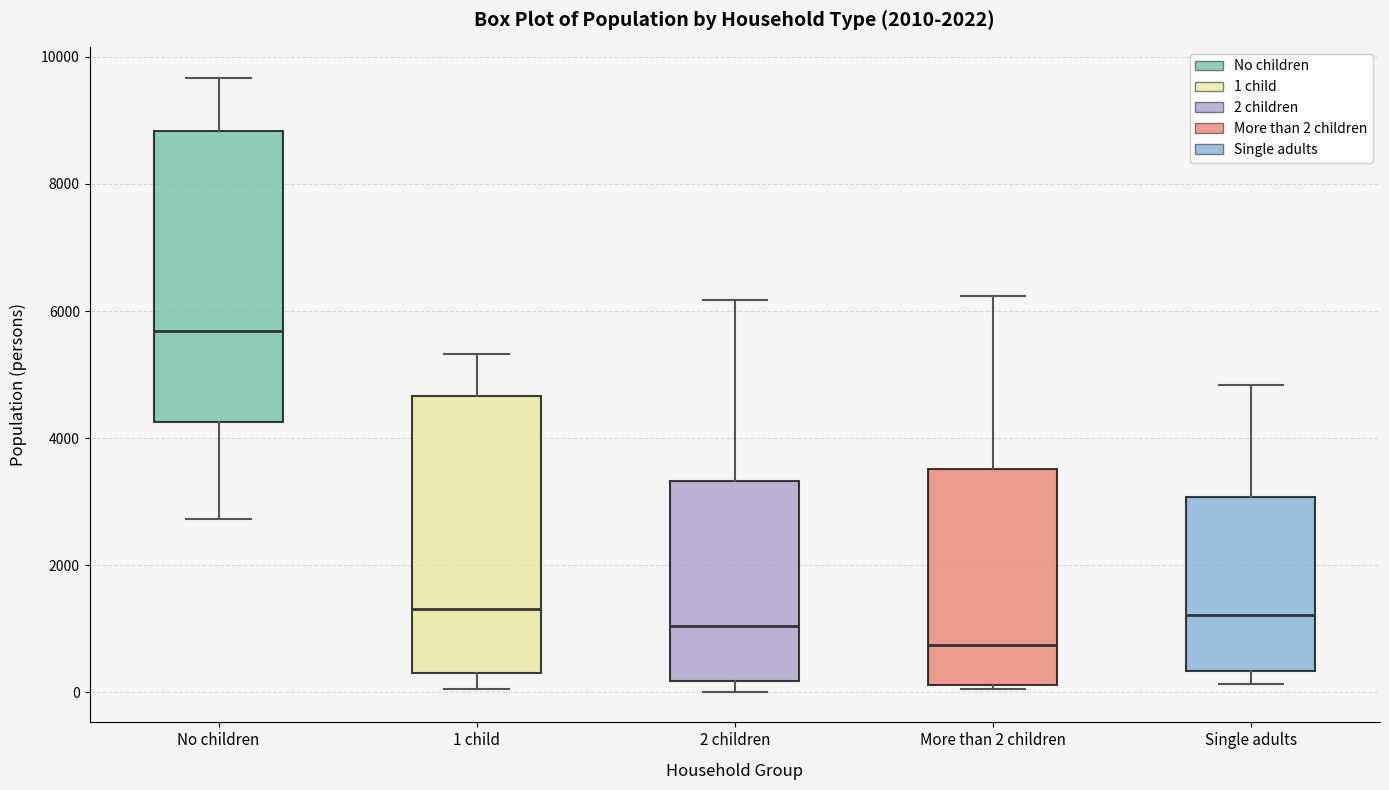

Reading left to right, transcribe this box plot: for each box, give where its median line is, the range the box spans, and where its two whiskers end, as read against the y-axis. The values are not printed on the chart, so give them approximately, as read against the axis.

No children: median 5600, box 4200 to 8800, whiskers 2800 to 9600
1 child: median 1400, box 400 to 4600, whiskers 0 to 5400
2 children: median 1000, box 200 to 3400, whiskers 0 to 6200
More than 2 children: median 800, box 200 to 3600, whiskers 0 to 6200
Single adults: median 1200, box 400 to 3000, whiskers 200 to 4800